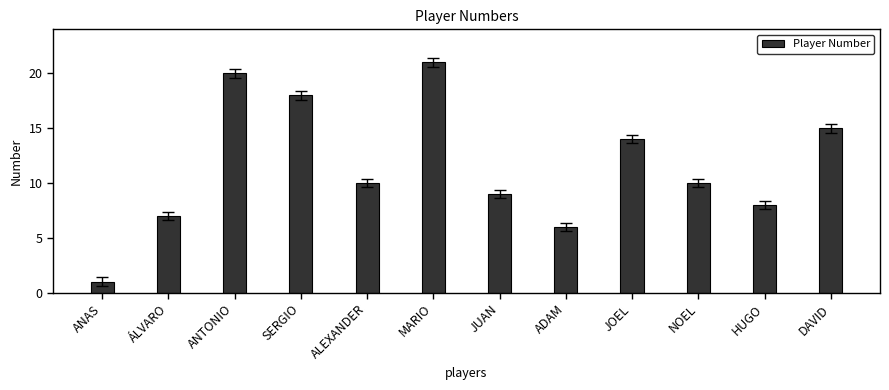

What is the ratio of the value at SERGIO to the value at JUAN?

2.0